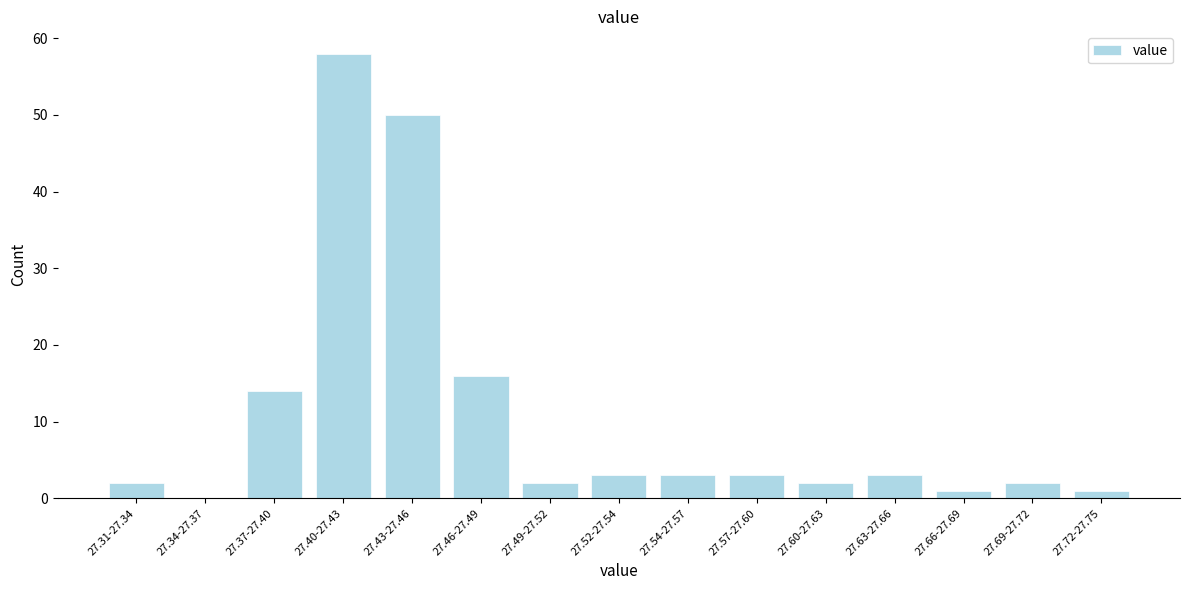

Reading left to right, transcribe all the data shown in this chart.

27.31-27.34=2	27.34-27.37=0	27.37-27.40=14	27.40-27.43=58	27.43-27.46=50	27.46-27.49=16	27.49-27.52=2	27.52-27.54=3	27.54-27.57=3	27.57-27.60=3	27.60-27.63=2	27.63-27.66=3	27.66-27.69=1	27.69-27.72=2	27.72-27.75=1